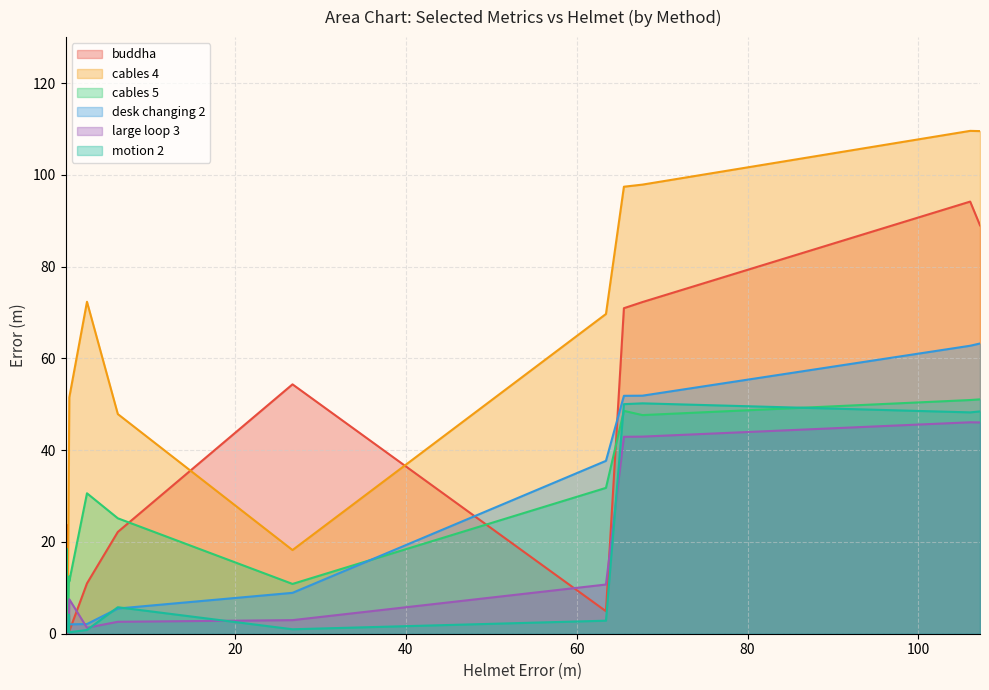

How many interior local peaks does the cables 4 series have?

4